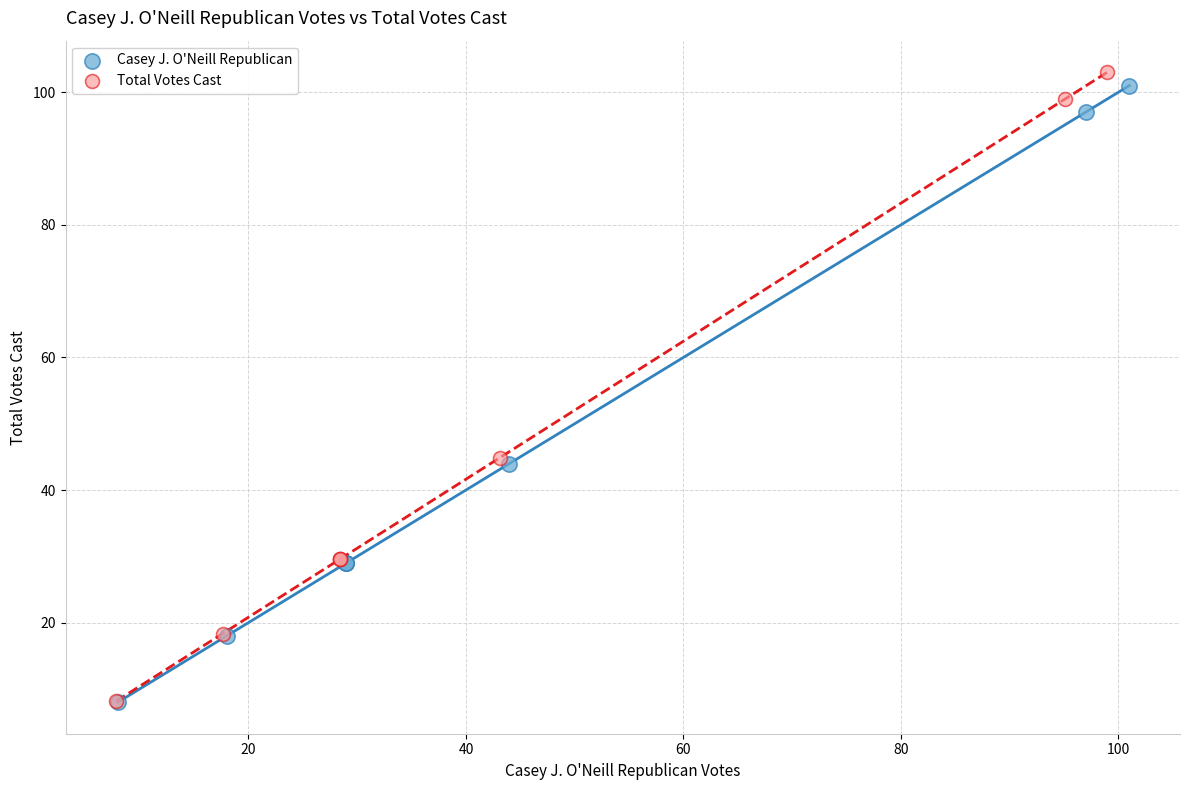

Which series has the largest Y range (max minus min)?

Total Votes Cast